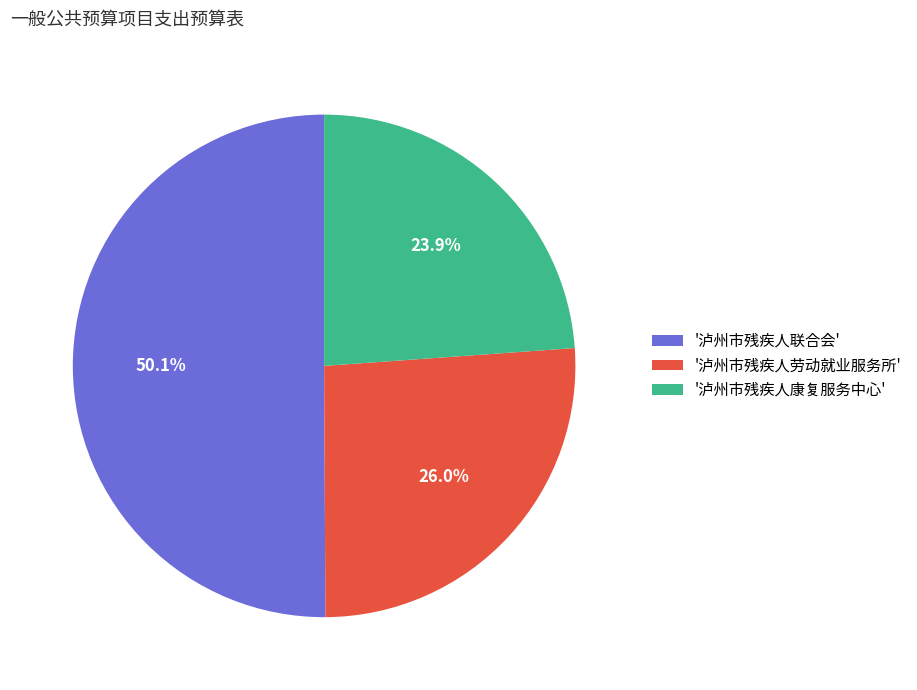

Which slice represents more than half of the pie?

'泸州市残疾人联合会'